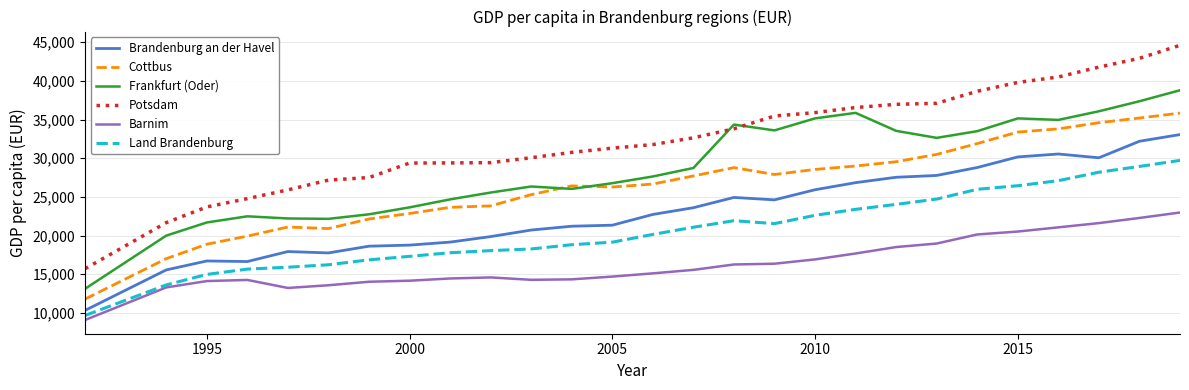

True or false: Frankfurt (Oder) and Barnim cross at least once.

False